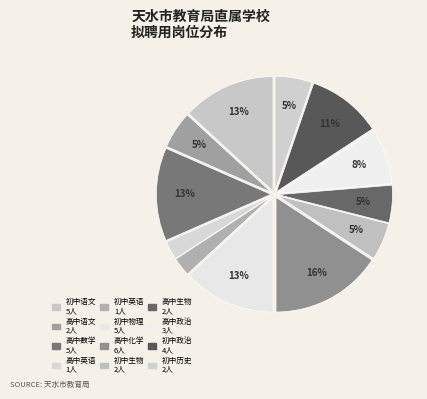

To the nearest percent, what is the difference between the largest and smallest slice percentages?

13%